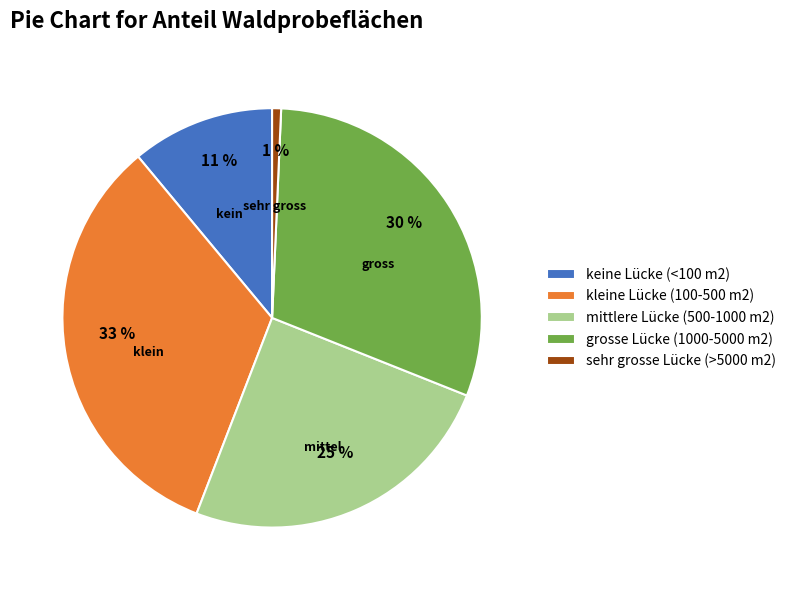

What is the smallest slice in the pie chart?

sehr grosse Lücke (>5000 m2)